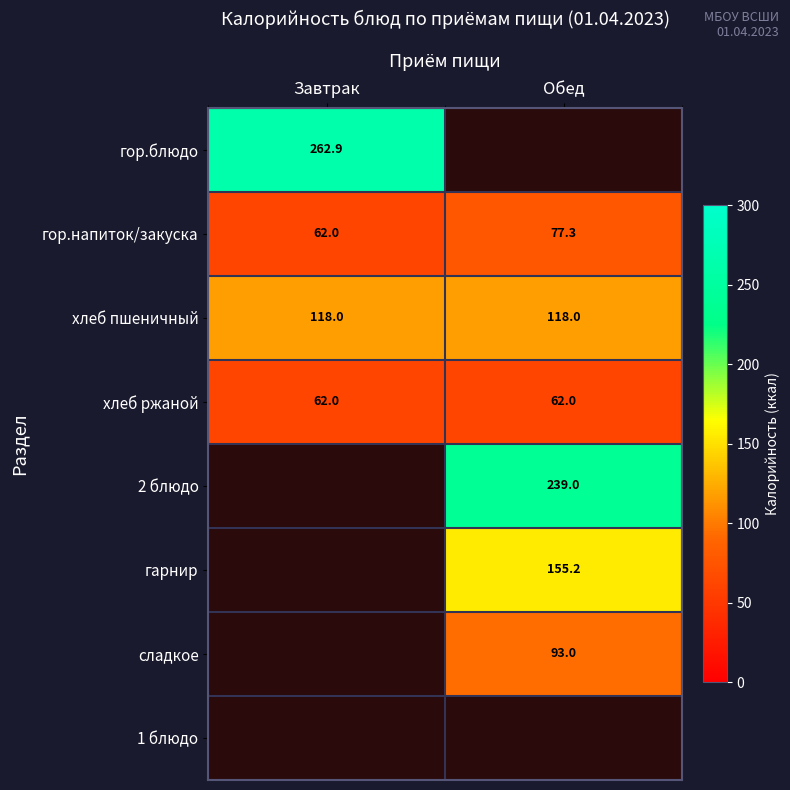

Is the value of гор.напиток/закуска at Завтрак greater than the value of сладкое at Обед?

No